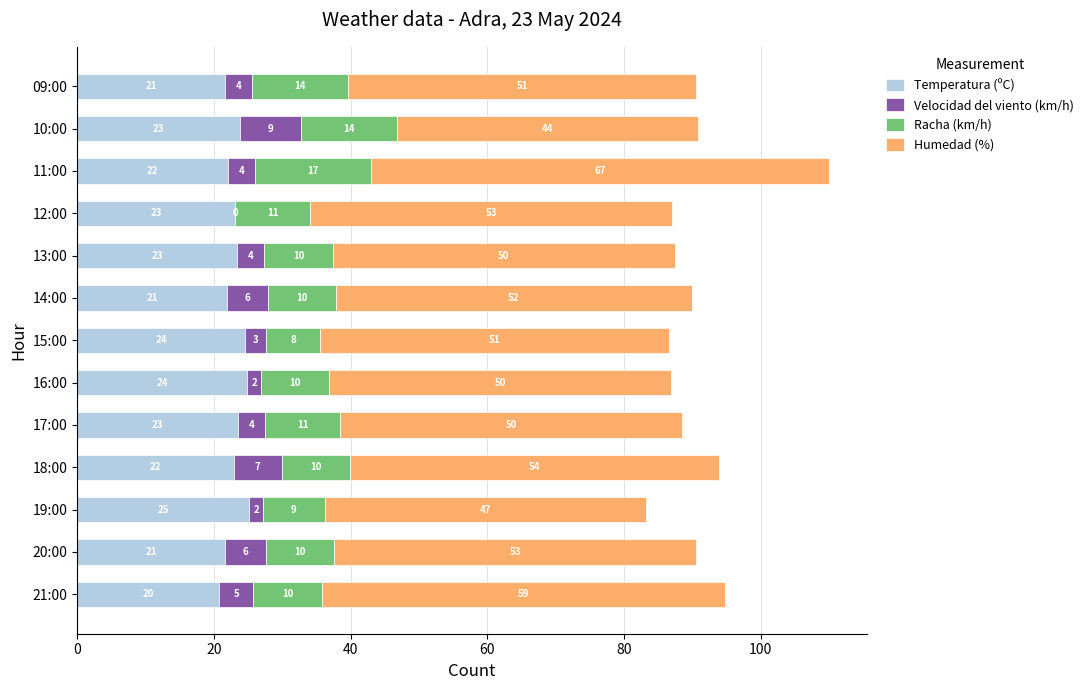

Count the number of categories in the chart.

13